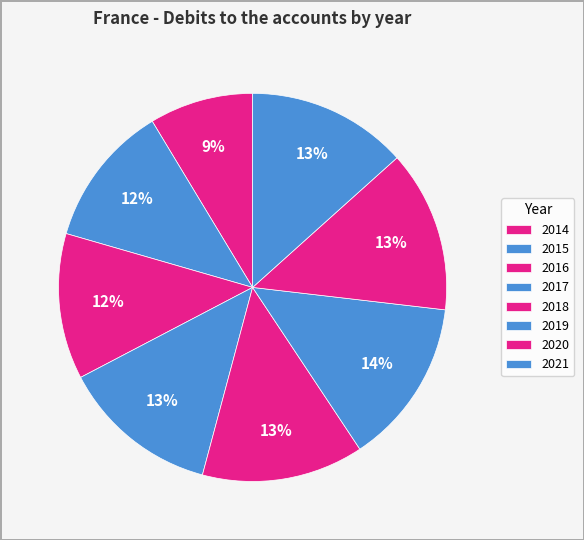

How many segments does this pie chart have?

8